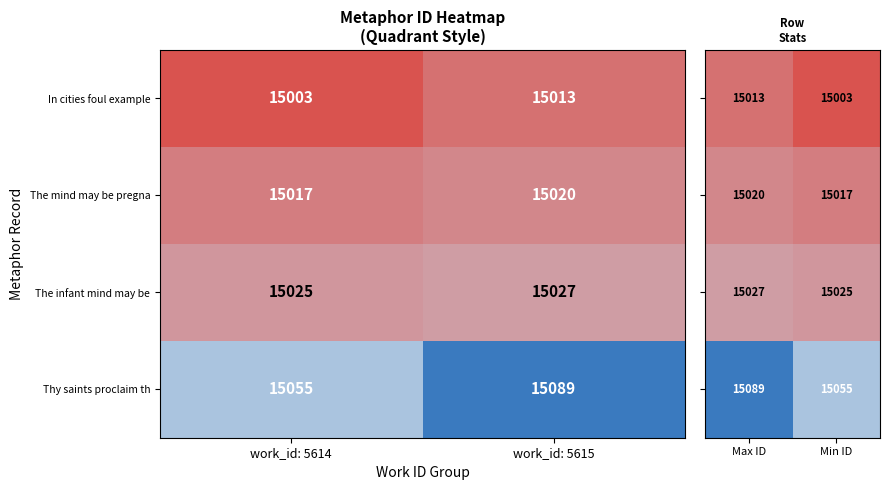

What is the highest value of the In cities foul example series?

15013